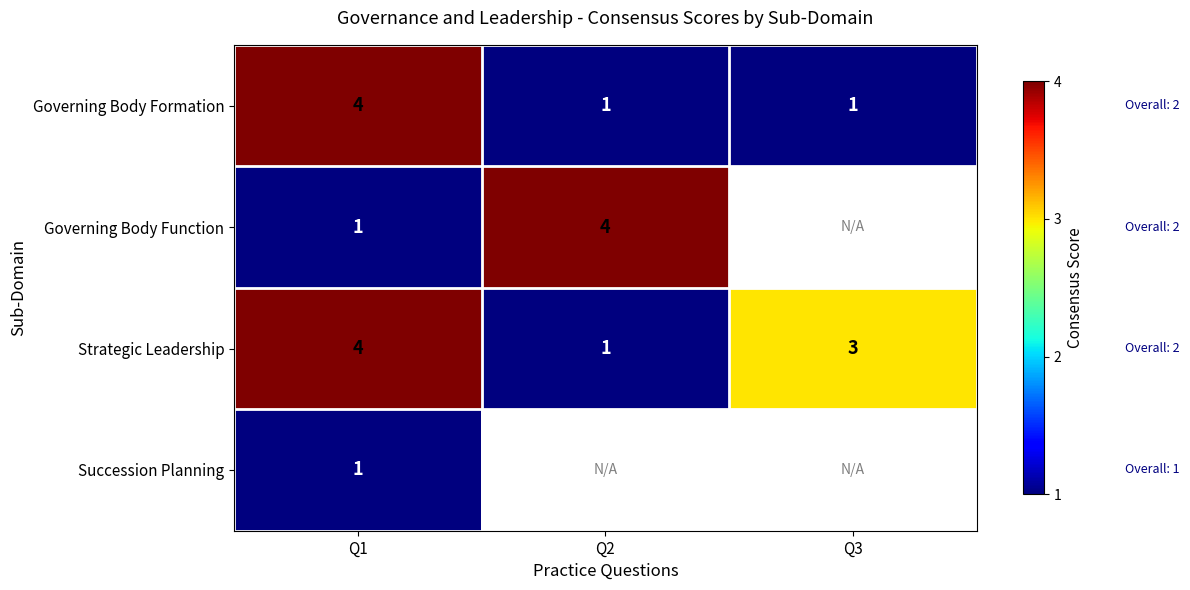

At which category is the sum across all series the highest?

Q1